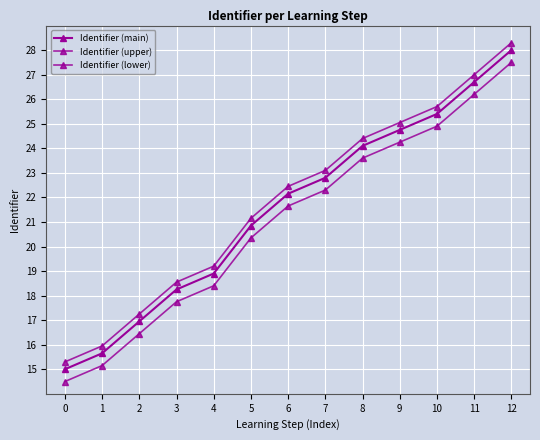

Reading right to left, extract all data points from this chart.

Identifier (main): 12=28.0	11=26.7	10=25.4	9=24.8	8=24.1	7=22.8	6=22.1	5=20.9	4=18.9	3=18.2	2=16.9	1=15.7	0=15.0
Identifier (upper): 12=28.3	11=27.0	10=25.7	9=25.1	8=24.4	7=23.1	6=22.4	5=21.2	4=19.2	3=18.6	2=17.2	1=16.0	0=15.3
Identifier (lower): 12=27.5	11=26.2	10=24.9	9=24.2	8=23.6	7=22.3	6=21.6	5=20.4	4=18.4	3=17.8	2=16.4	1=15.2	0=14.5